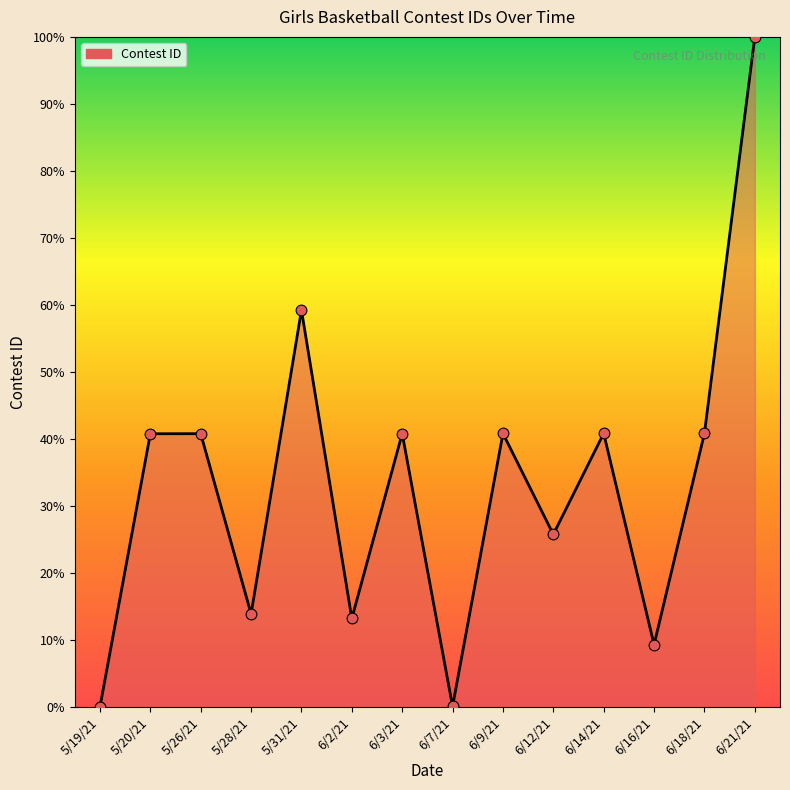

Which has a higher value, 5/20/21 or 6/2/21?

5/20/21